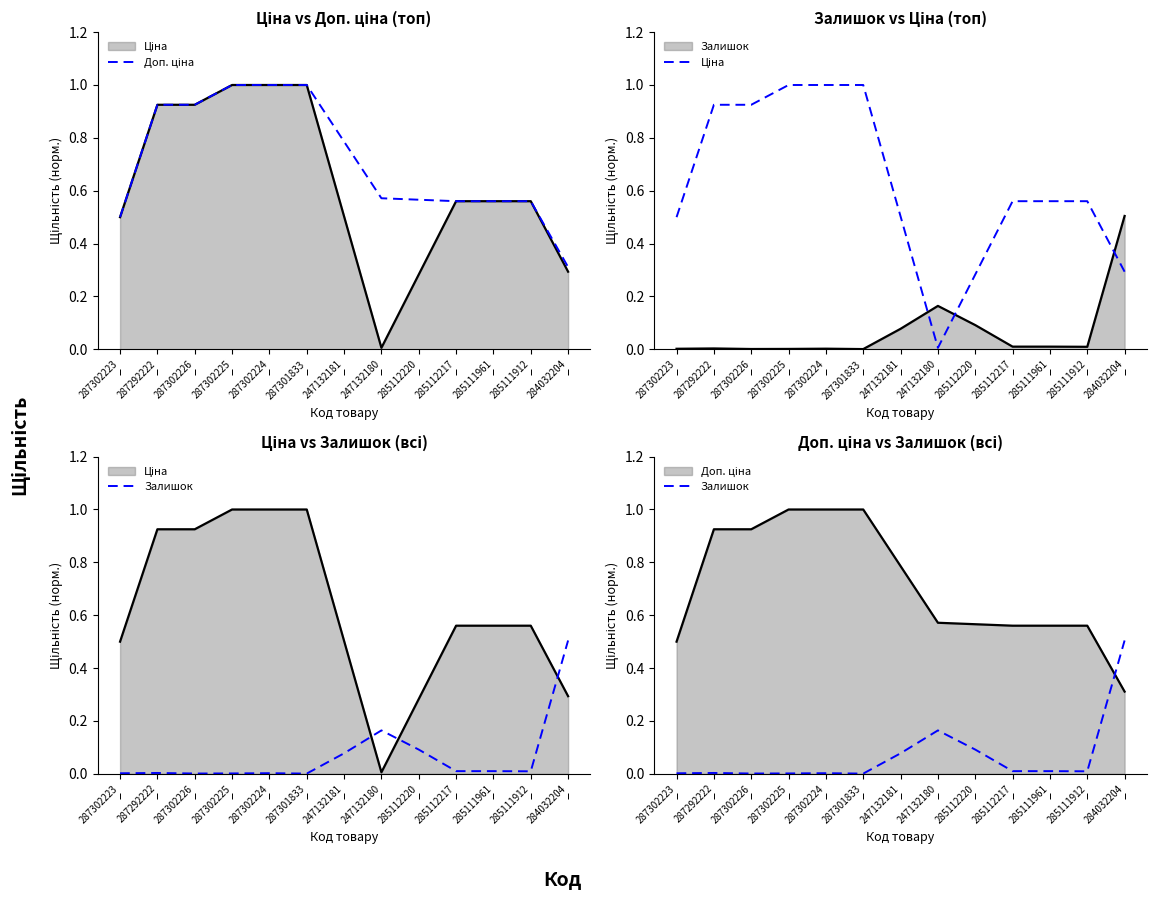

Which series has the largest total across all categories?

Доп. ціна